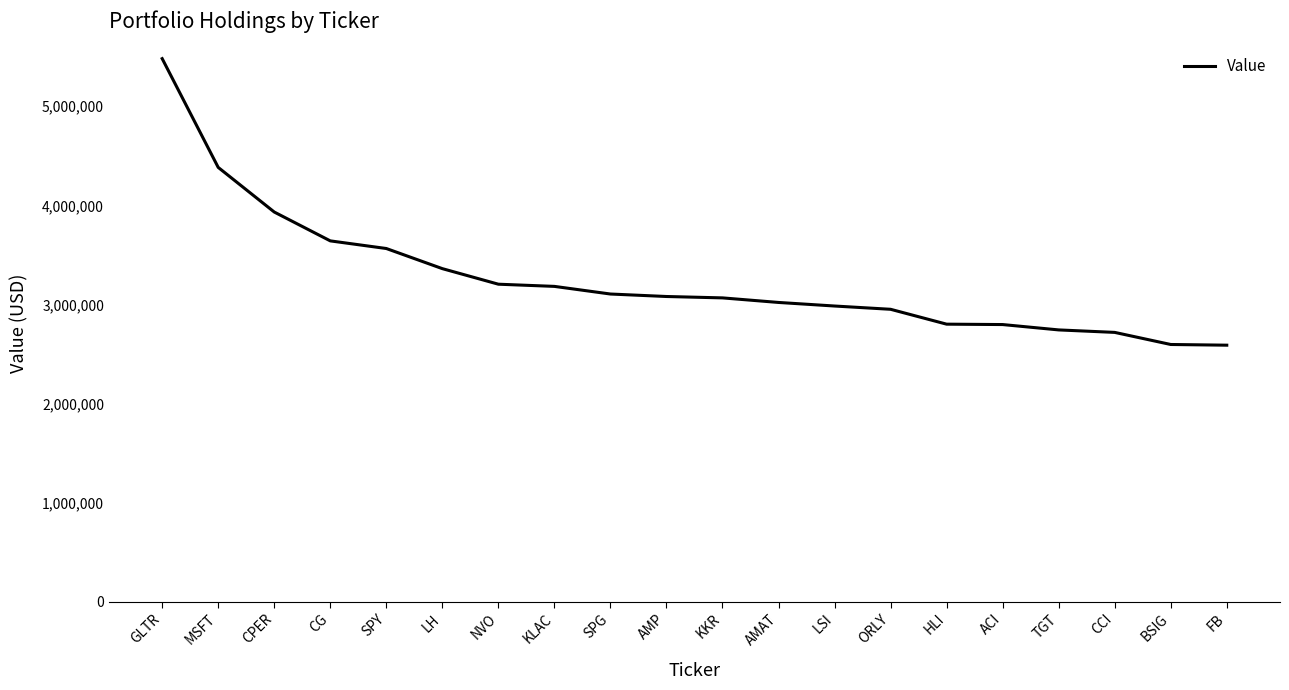

True or false: the data shows 883062 at KKR.

False